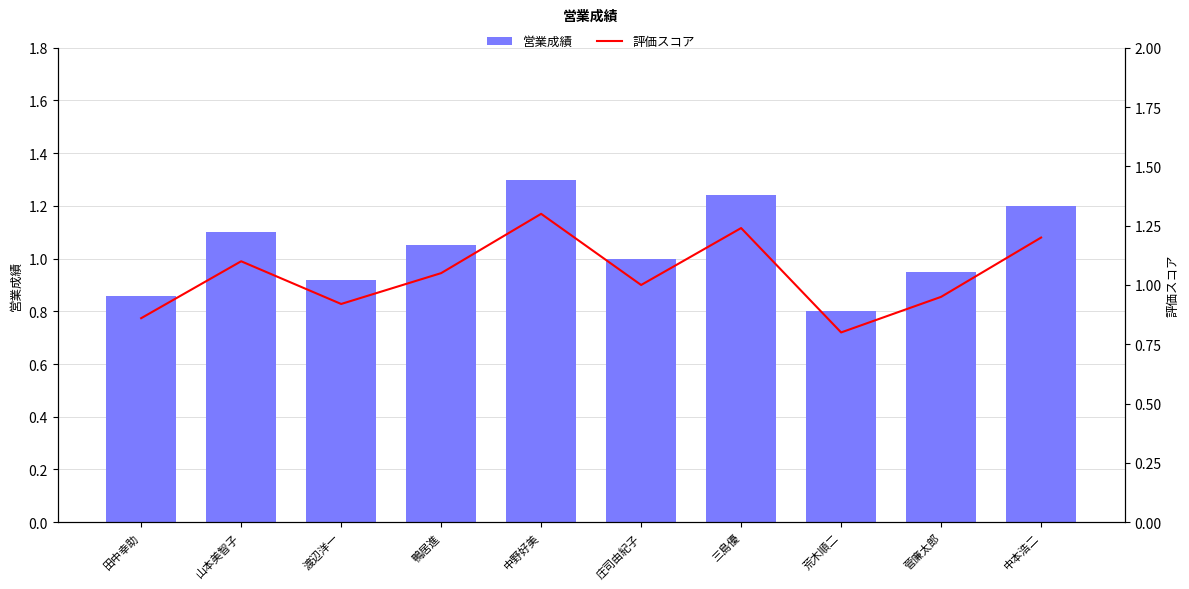

Reading right to left, what are all the values shown in this chart?

営業成績: 中本浩二=1.2	菅廉太郎=0.9	荒木順二=0.8	三島優=1.2	庄司由紀子=1.0	中野好美=1.3	鴨居進=1.1	渡辺洋一=0.9	山本美智子=1.1	田中幸助=0.9
評価スコア: 中本浩二=1.2	菅廉太郎=0.9	荒木順二=0.8	三島優=1.2	庄司由紀子=1.0	中野好美=1.3	鴨居進=1.1	渡辺洋一=0.9	山本美智子=1.1	田中幸助=0.9